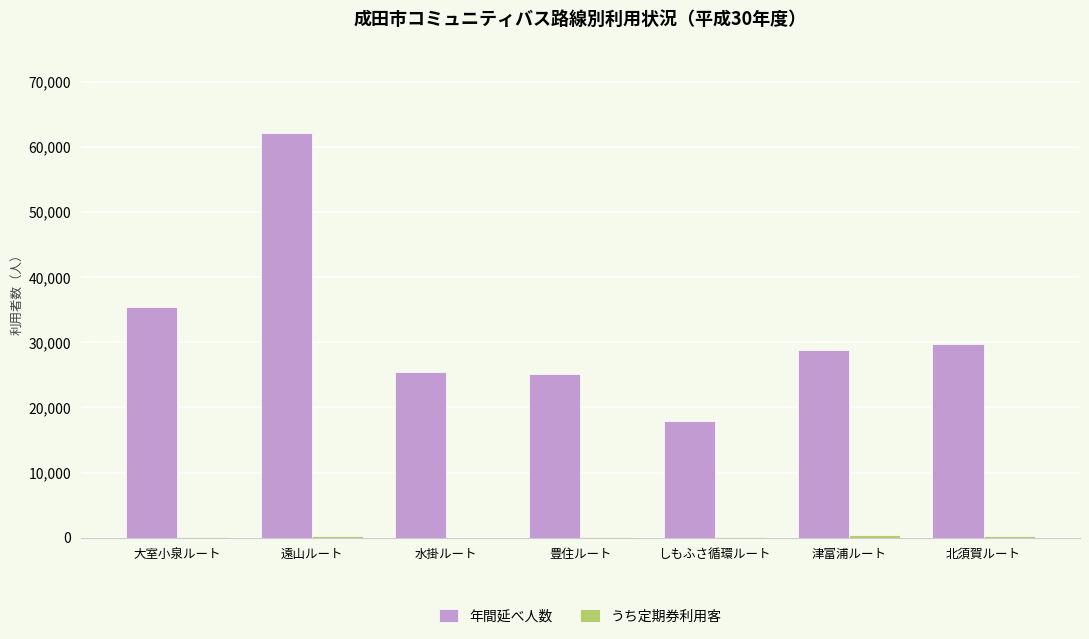

What is the maximum value for 年間延べ人数?

62091